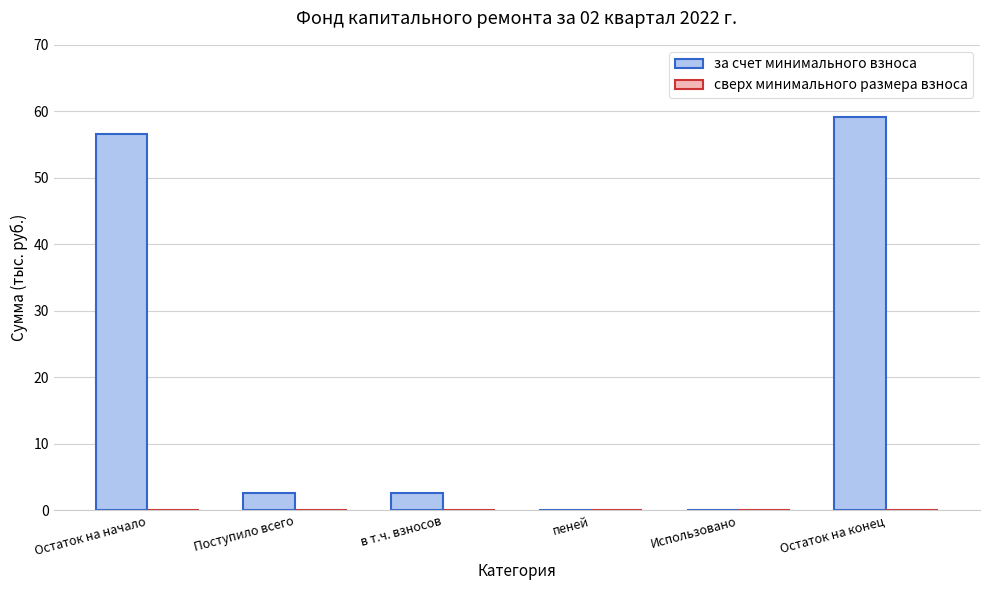

Is it true that the value at в т.ч. взносов is 2.6?

True